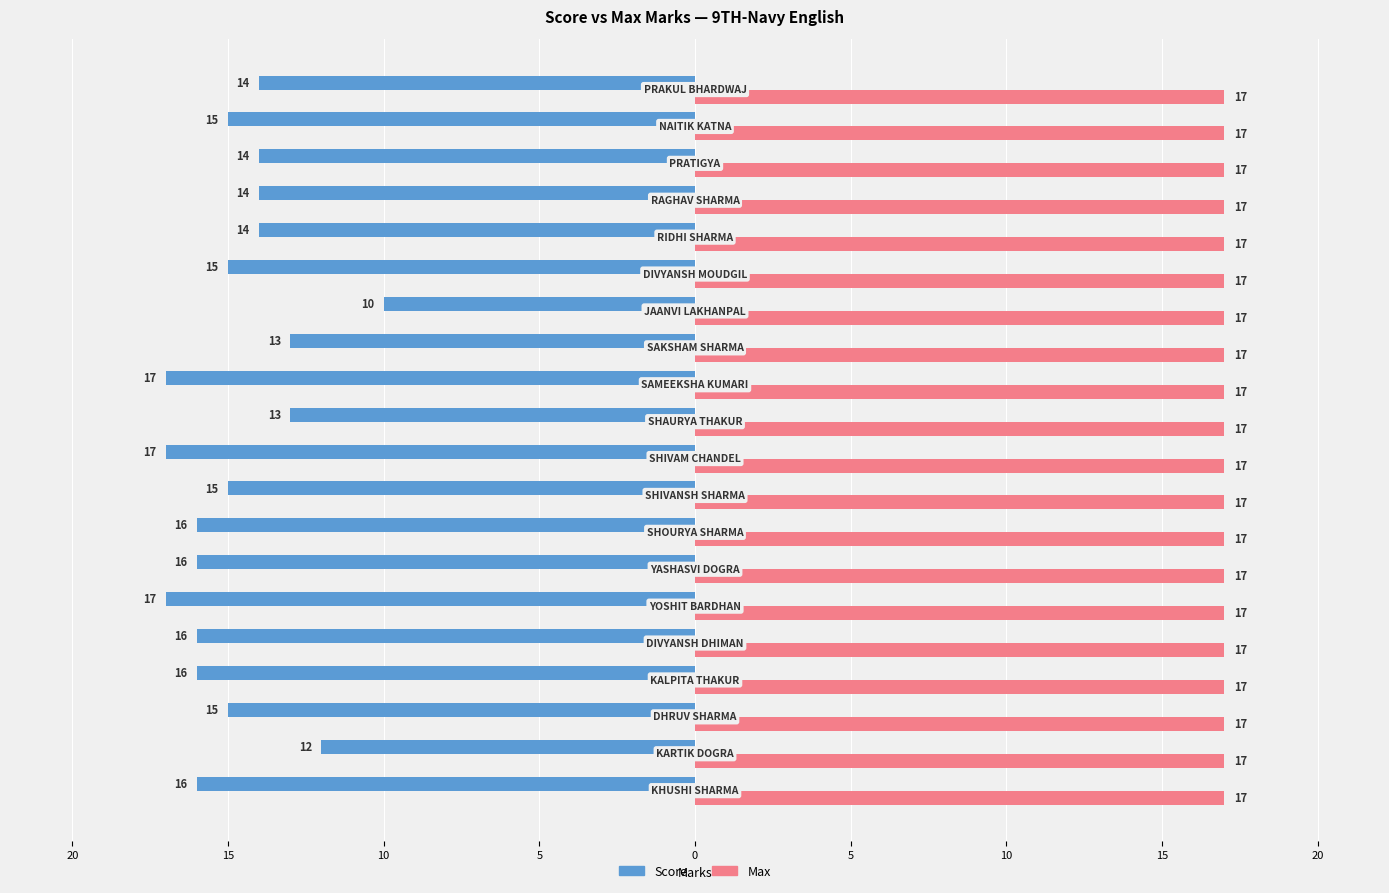

What are all the series names shown in the legend?

Score, Max